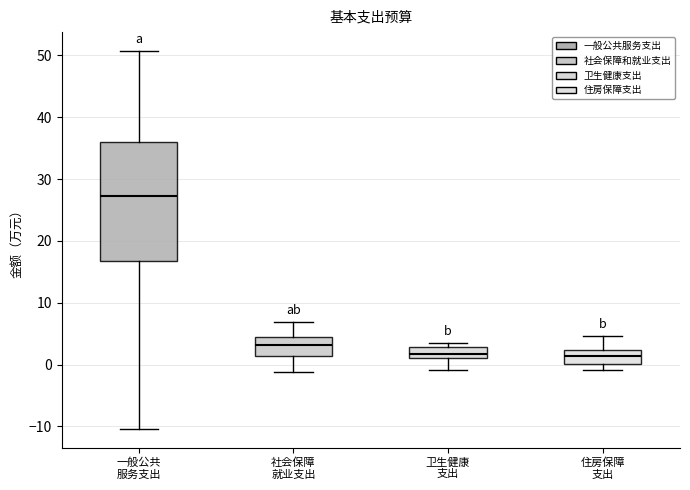

Where does the lower whisker of the box for 卫生健康 支出 end on the y-axis? The values are not printed on the chart, so give them approximately, as read against the axis.

-1